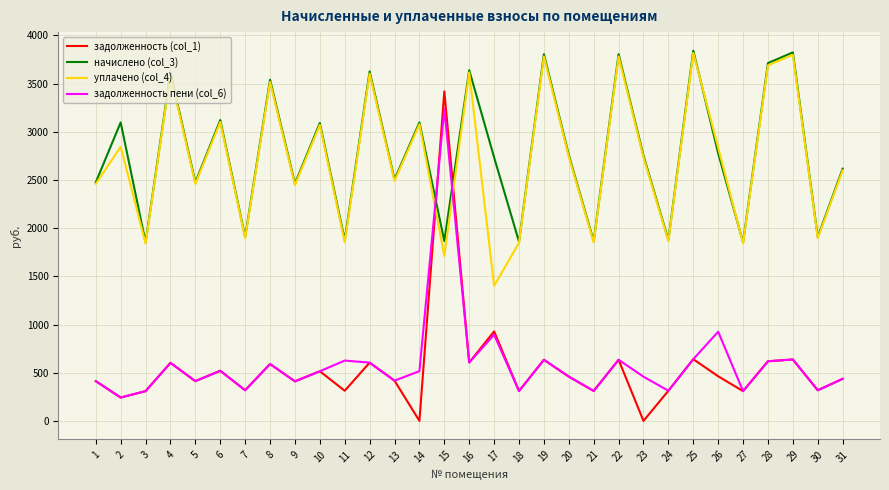

What is the total value across all series at 20?

6417.6